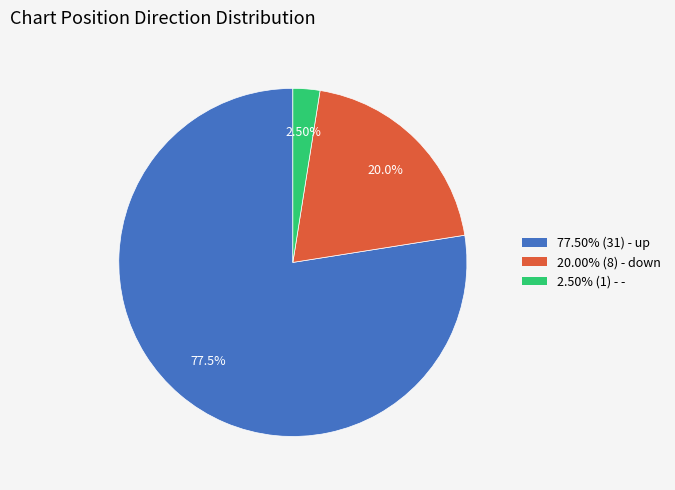

Which has a higher value, 2.50% (1) - - or 20.00% (8) - down?

20.00% (8) - down